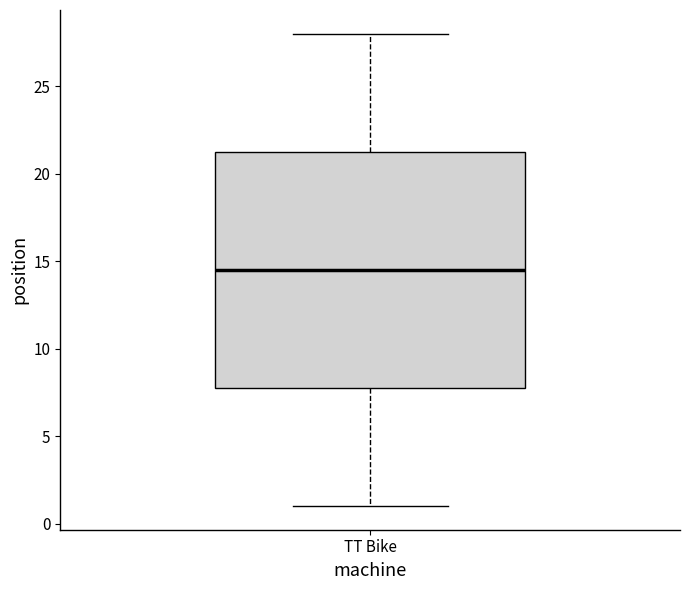

Read this box plot against the y-axis: the position of the median line, the range covered by the box, and the ends of both whiskers. The values are not printed on the chart, so give them approximately, as read against the axis.

median 14.5, box 8.0 to 21.5, whiskers 1.0 to 28.0